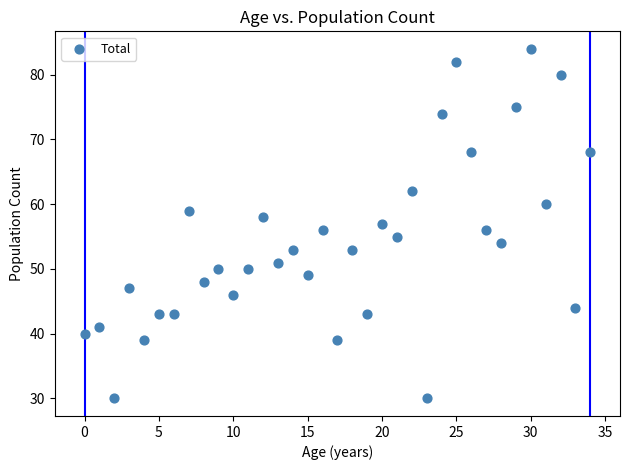

What is the range of Y values (max minus min)?

54